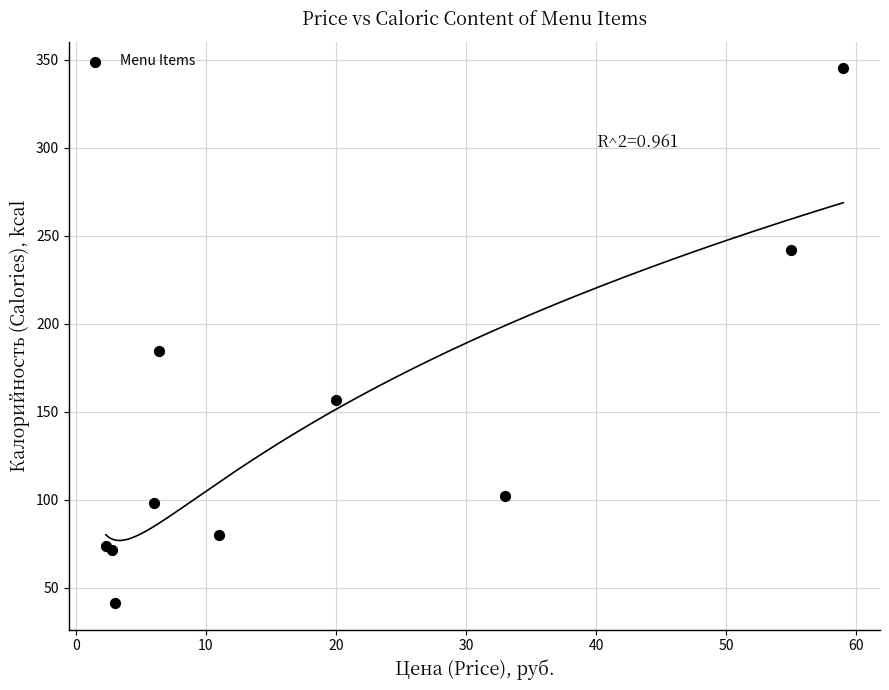

What Y value in the scatter plot is closest to 193?

184.6